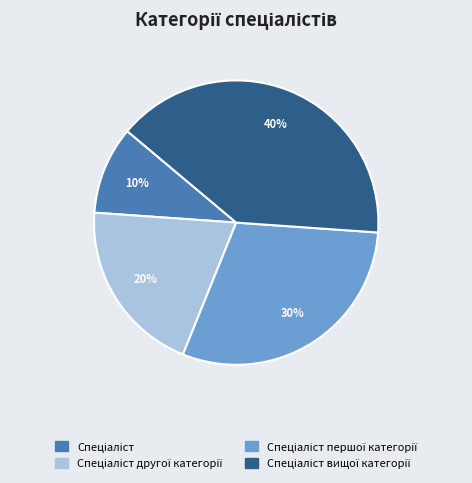

Is there any slice that represents more than half of the pie?

No